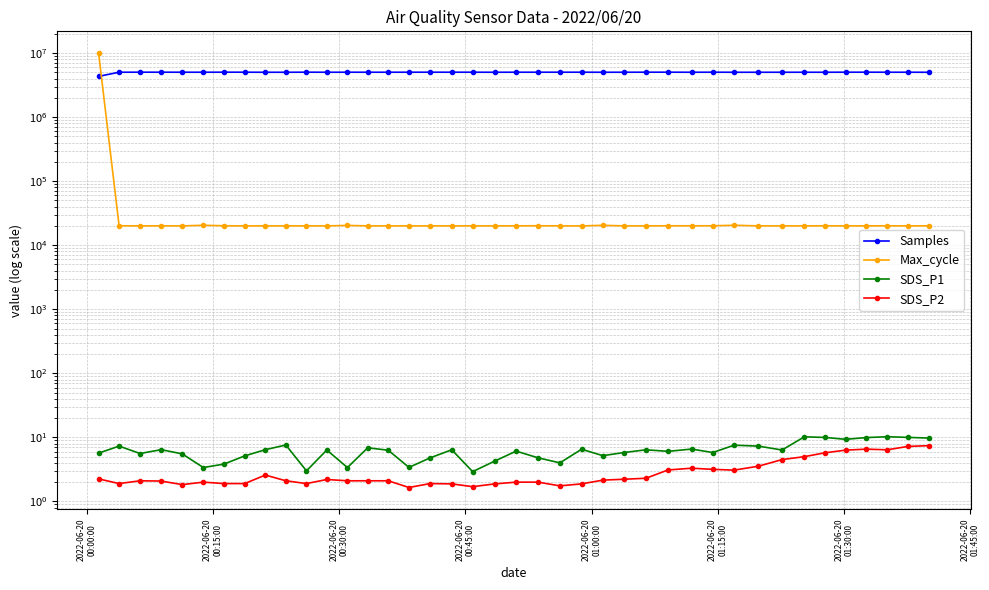

What is the difference between the maximum and minimum values in the SDS_P2 series?

5.8